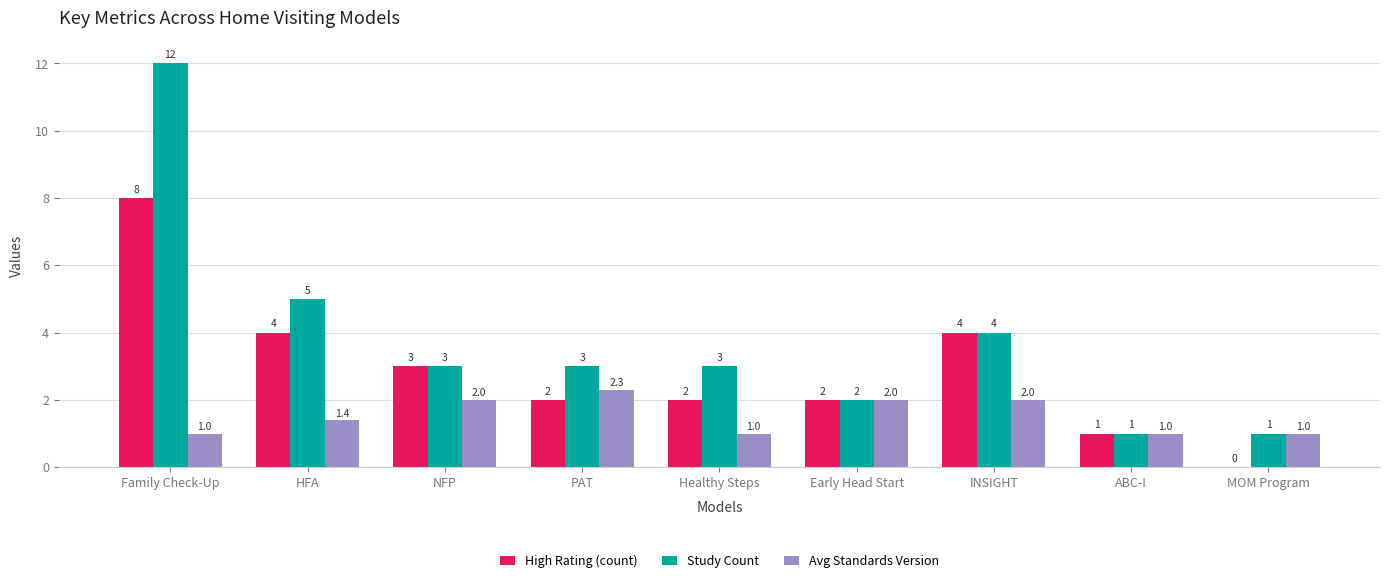

The value of High Rating (count) at PAT is 2.0. True or false?

True